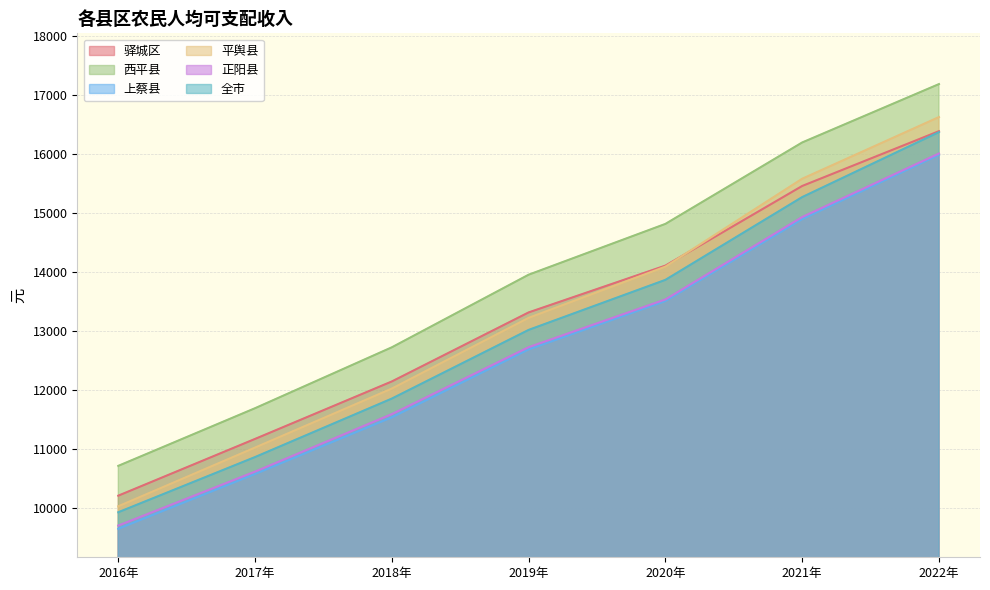

How many series are shown in this chart?

6